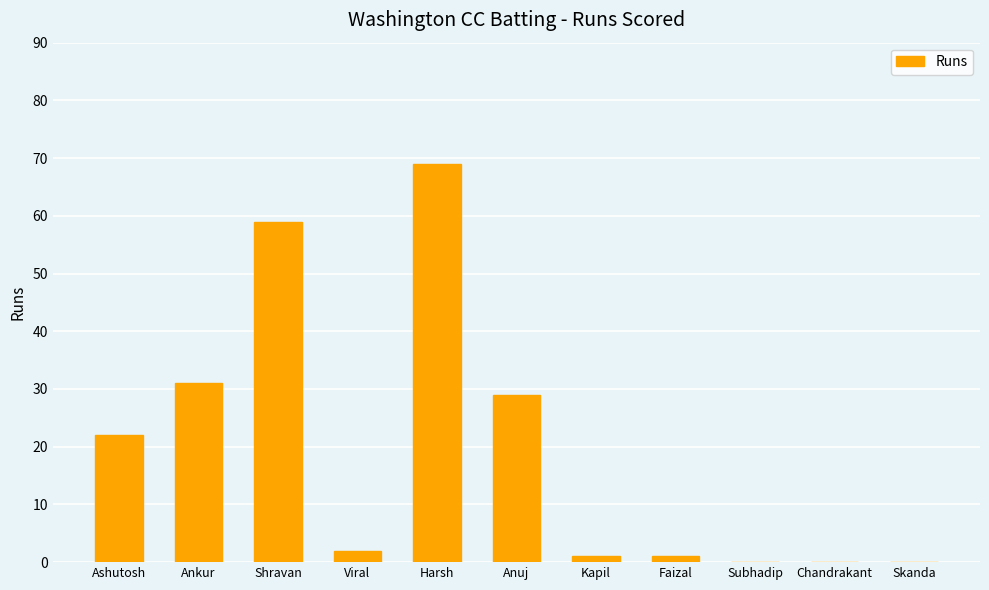

What is the change in value from Ankur to Subhadip?

-31